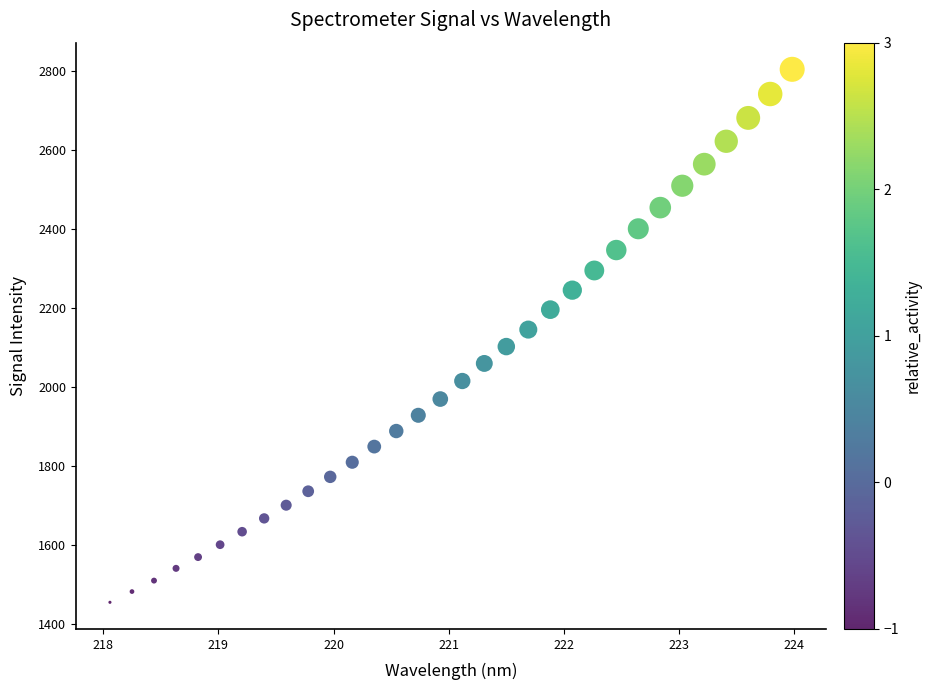

What is the range of Y values (max minus min)?

1349.5